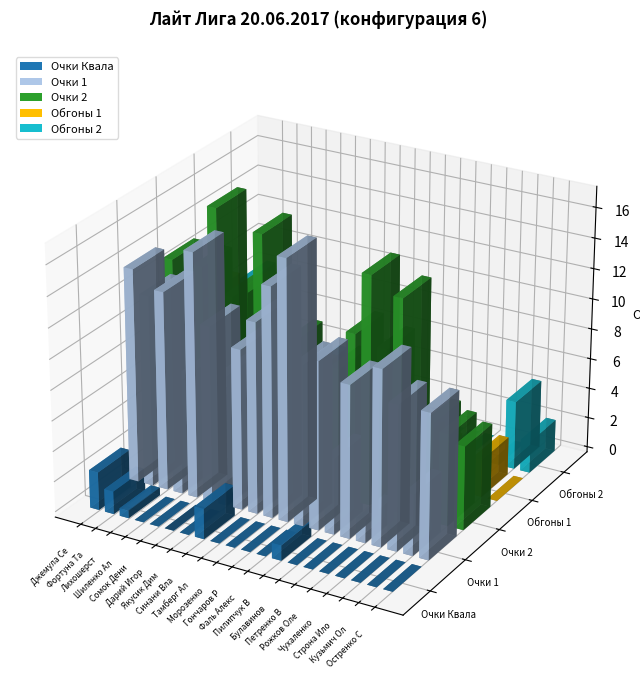

Reading right to left, list all the values displayed in this chart.

Очки Квала: Остренко Стас=0.0	Кузьмич Олег=0.0	Строна Илона=0.0	Чухаленко Дима=0.0	Рожков Олег=0.0	Петренко Владислав=0.0	Булавинов Андрей=0.0	Пилипчук Василий=1.0	Фаль Александр=0.0	Гончаров Роман=0.0	Морозенко Сергей=0.0	Тамберг Александр=0.0	Синани Влад=2.0	Якусик Дима=0.0	Дарий Игорь=0.0	Сомок Денис=0.0	Шиленко Александр=0.0	Лихошерст Алексей=0.5	Фортуна Таня=1.5	Джемула Сергей=2.5
Очки 1: Остренко Стас=9.5	Кузьмич Олег=4.0	Строна Илона=9.5	Чухаленко Дима=11.5	Рожков Олег=1.5	Петренко Владислав=10.0	Булавинов Андрей=5.0	Пилипчук Василий=11.0	Фаль Александр=10.5	Гончаров Роман=17.0	Морозенко Сергей=15.0	Тамберг Александр=12.5	Синани Влад=10.5	Якусик Дима=8.5	Дарий Игорь=11.5	Сомок Денис=16.0	Шиленко Александр=7.5	Лихошерст Алексей=13.0	Фортуна Таня=12.5	Джемула Сергей=14.0
Очки 2: Остренко Стас=5.5	Кузьмич Олег=6.0	Строна Илона=6.5	Чухаленко Дима=5.0	Рожков Олег=14.0	Петренко Владислав=10.5	Булавинов Андрей=15.0	Пилипчук Василий=11.0	Фаль Александр=8.5	Гончаров Роман=4.5	Морозенко Сергей=7.5	Тамберг Александр=9.5	Синани Влад=6.5	Якусик Дима=16.0	Дарий Игорь=12.0	Сомок Денис=11.5	Шиленко Александр=17.0	Лихошерст Алексей=13.0	Фортуна Таня=9.5	Джемула Сергей=13.0
Обгоны 1: Остренко Стас=0.0	Кузьмич Олег=2.5	Строна Илона=0.0	Чухаленко Дима=0.0	Рожков Олег=2.0	Петренко Владислав=0.0	Булавинов Андрей=0.0	Пилипчук Василий=0.0	Фаль Александр=1.4	Гончаров Роман=0.0	Морозенко Сергей=0.0	Тамберг Александр=0.0	Синани Влад=1.3	Якусик Дима=2.1	Дарий Игорь=0.0	Сомок Денис=0.7	Шиленко Александр=4.2	Лихошерст Алексей=3.3	Фортуна Таня=4.7	Джемула Сергей=9.2
Обгоны 2: Остренко Стас=2.1	Кузьмич Олег=4.5	Строна Илона=0.0	Чухаленко Дима=0.0	Рожков Олег=0.0	Петренко Владислав=0.0	Булавинов Андрей=0.0	Пилипчук Василий=0.0	Фаль Александр=0.0	Гончаров Роман=0.0	Морозенко Сергей=0.0	Тамберг Александр=4.2	Синани Влад=2.8	Якусик Дима=0.0	Дарий Игорь=3.6	Сомок Денис=0.0	Шиленко Александр=0.7	Лихошерст Алексей=2.1	Фортуна Таня=0.0	Джемула Сергей=8.3